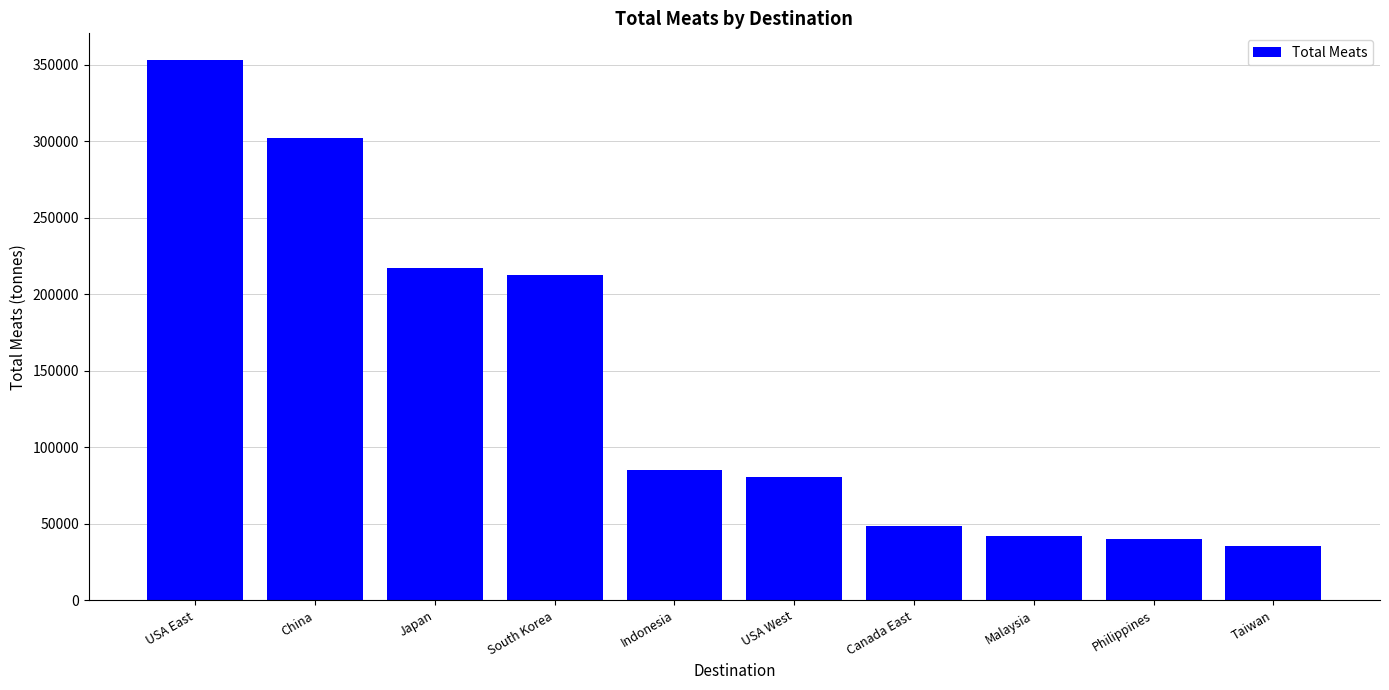

What position from the right is Japan?

8